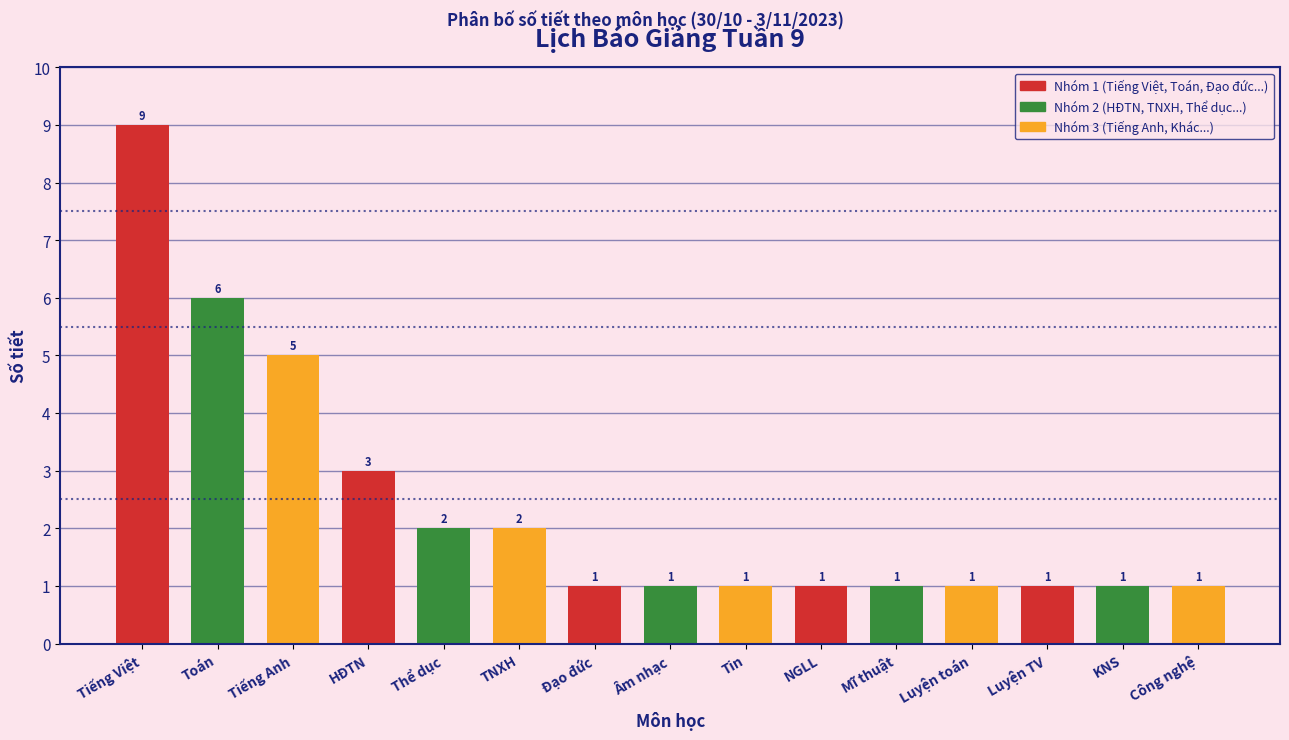

Reading left to right, list all the values displayed in this chart.

Tiếng Việt=9	Toán=6	Tiếng Anh=5	HĐTN=3	Thể dục=2	TNXH=2	Đạo đức=1	Âm nhạc=1	Tin=1	NGLL=1	Mĩ thuật=1	Luyện toán=1	Luyện TV=1	KNS=1	Công nghệ=1